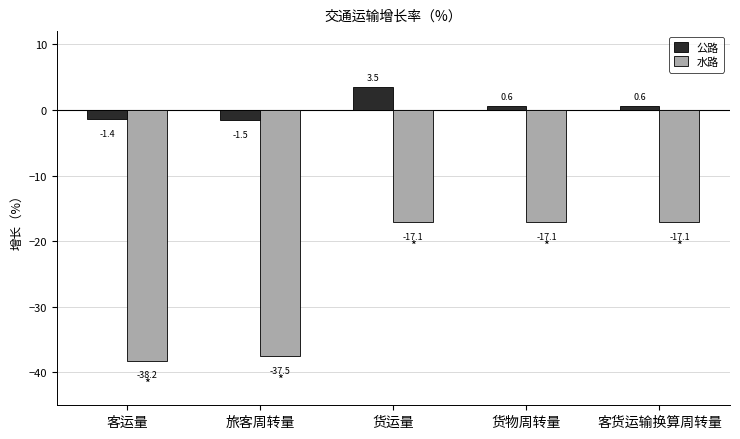

Reading right to left, transcribe all the data shown in this chart.

公路: 0.6	0.6	3.5	-1.5	-1.4
水路: -17.1	-17.1	-17.1	-37.5	-38.2